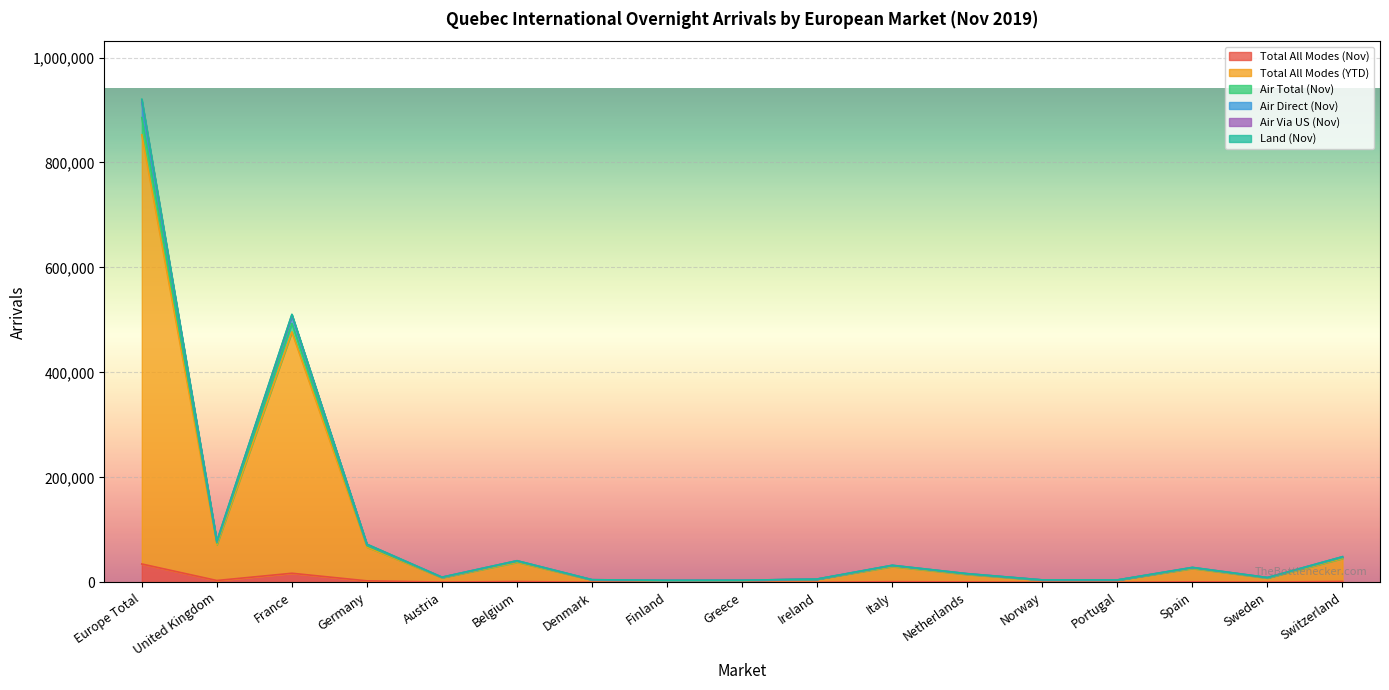

Reading left to right, what are all the values shown in this chart?

Total All Modes (Nov): 35027	3538	17364	2885	551	1570	261	241	190	202	1301	801	228	158	1064	537	1744
Total All Modes (YTD): 852730	71661	477190	67142	8823	38232	4557	3367	3643	5989	30078	15054	4253	4292	26475	8214	45538
Air Total (Nov): 920632	78522	510834	72749	9892	41296	5070	3840	4013	6382	32596	16603	4698	4599	28531	9261	48915
Air Direct (Nov): 918500	78307	509750	72586	9859	41220	5061	3831	4003	6371	32512	16550	4687	4590	28459	9234	48804
Land (Nov): 913733	77582	508072	72169	9786	41015	5006	3761	3972	6284	32243	16410	4651	4533	28215	9124	48569